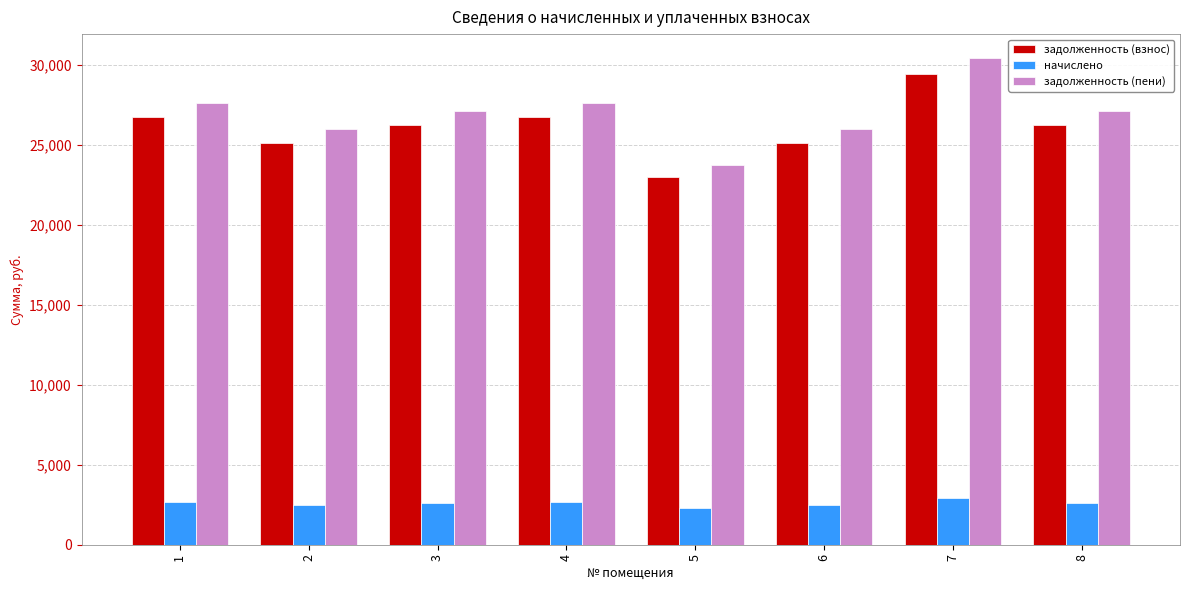

Rank the series at 7 from lowest to highest value.

начислено, задолженность (взнос), задолженность (пени)